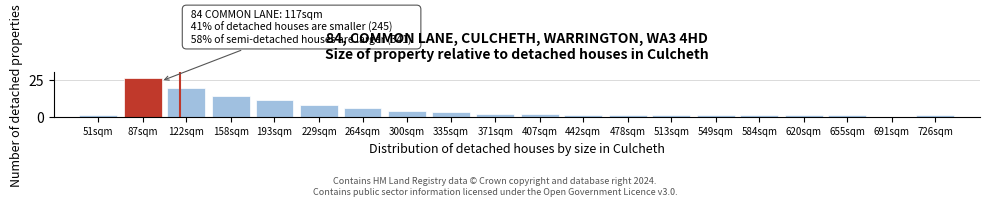

Reading right to left, what are all the values shown in this chart?

726sqm=1	691sqm=0	655sqm=1	620sqm=1	584sqm=1	549sqm=1	513sqm=1	478sqm=1	442sqm=1	407sqm=2	371sqm=2	335sqm=3	300sqm=4	264sqm=6	229sqm=8	193sqm=11	158sqm=14	122sqm=19	87sqm=26	51sqm=1